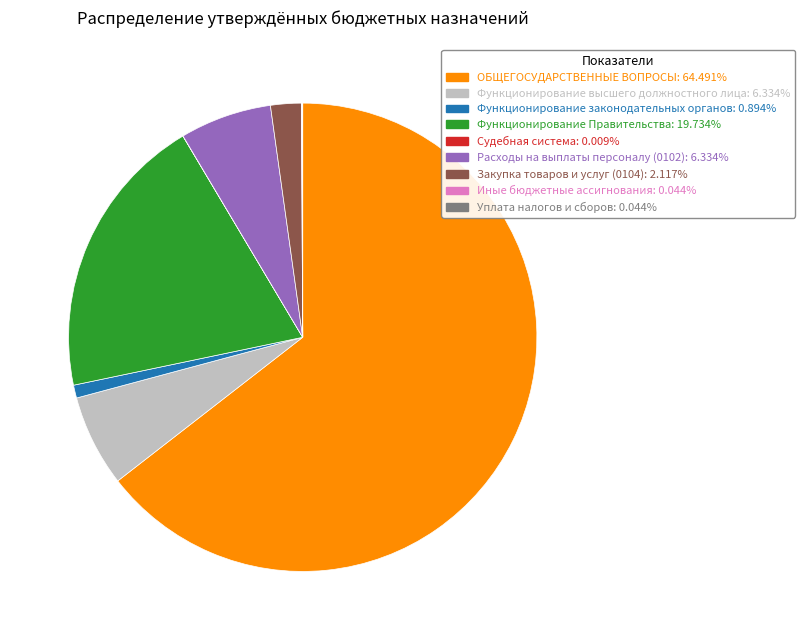

Approximately how many times larger is the value at ОБЩЕГОСУДАРСТВЕННЫЕ ВОПРОСЫ compared to Функционирование Правительства?

3.3